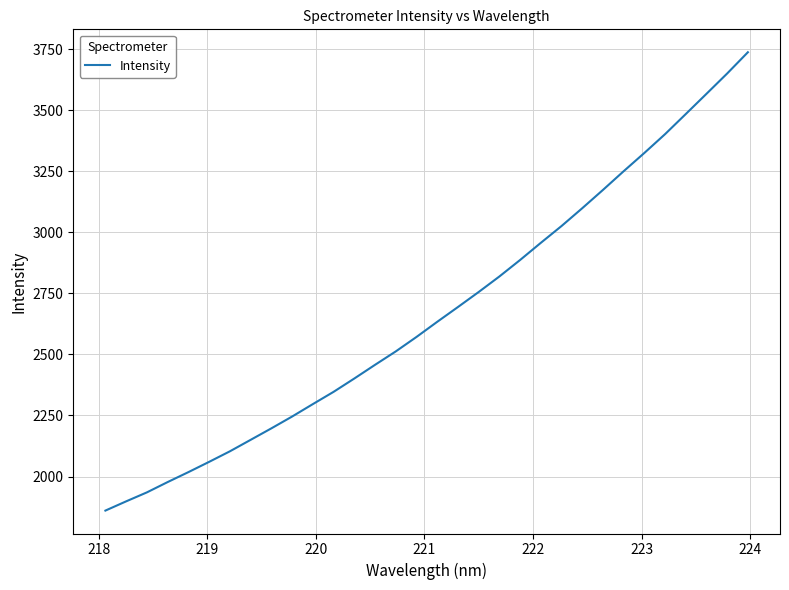

What is the maximum value shown in the chart?

3738.6